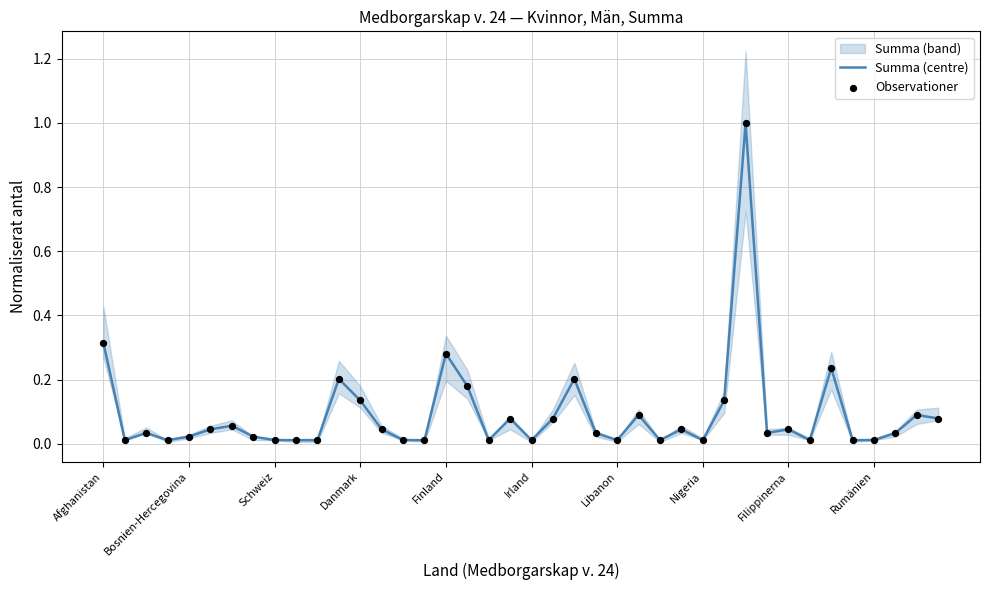

At how many categories does at least one series exceed 0?

40